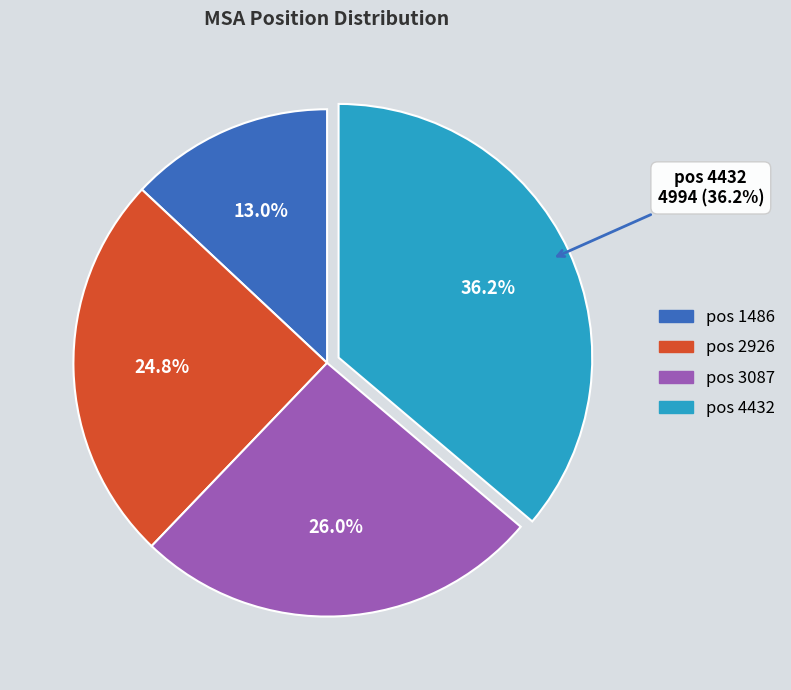

To the nearest percent, what is the average slice percentage?

25%